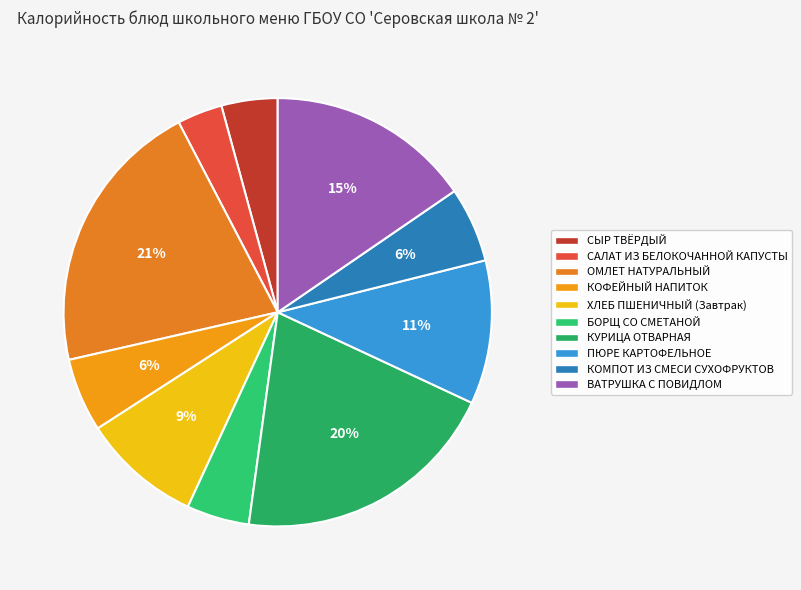

What is the largest slice in the pie chart?

ОМЛЕТ НАТУРАЛЬНЫЙ